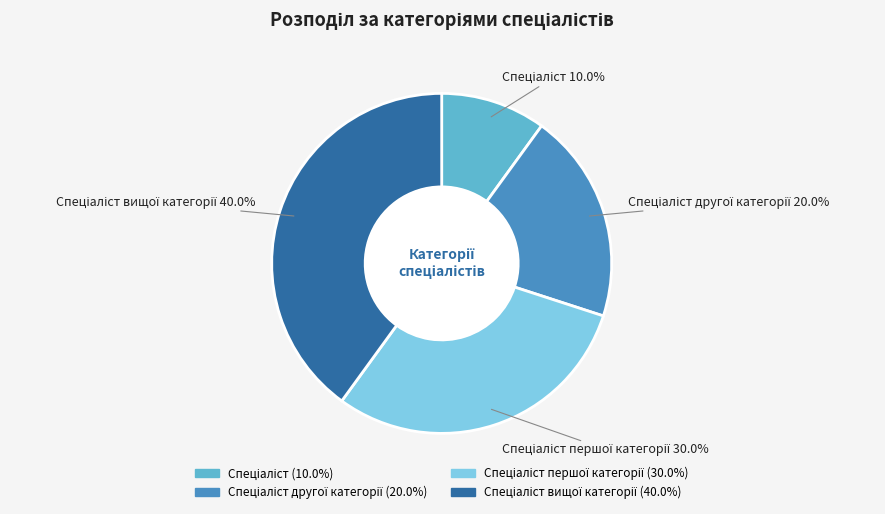

Is there any slice that represents more than half of the pie?

No